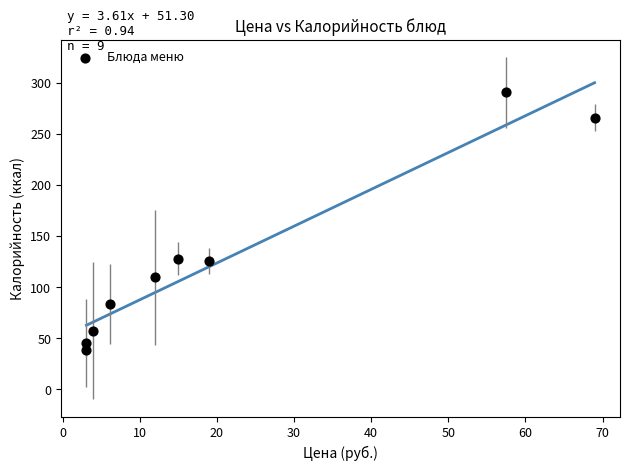

What is the range of X values (max minus min)?

65.9